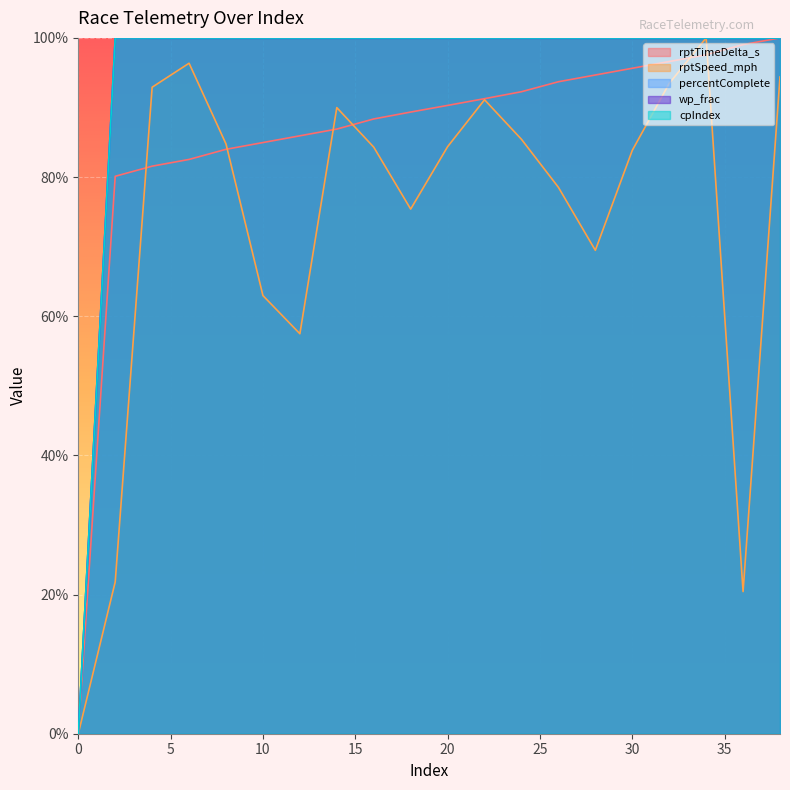

What is the highest value of the rptSpeed_mph series?

1.0